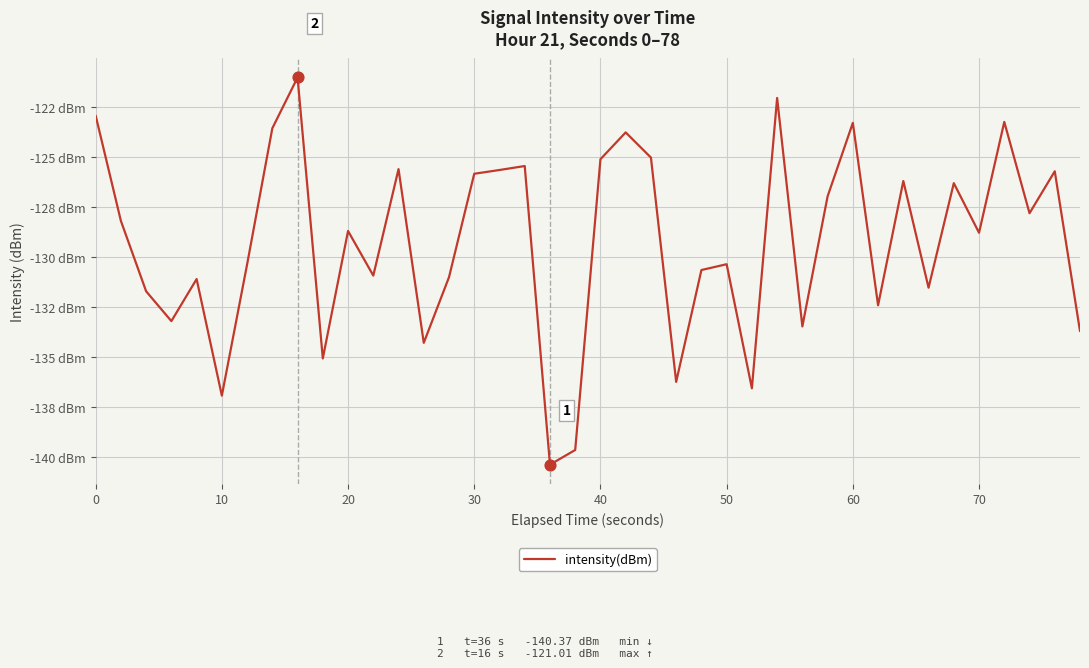

Is this an area chart (filled region under the line)?

No